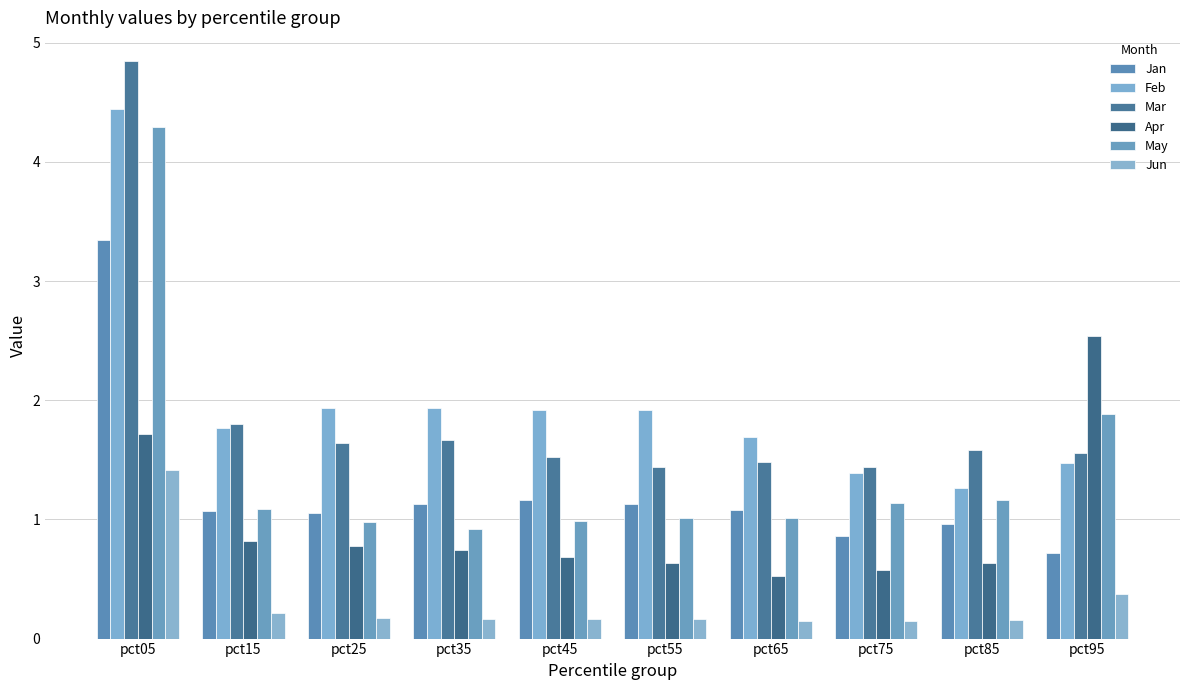

Which series has the largest range (max minus min)?

Mar